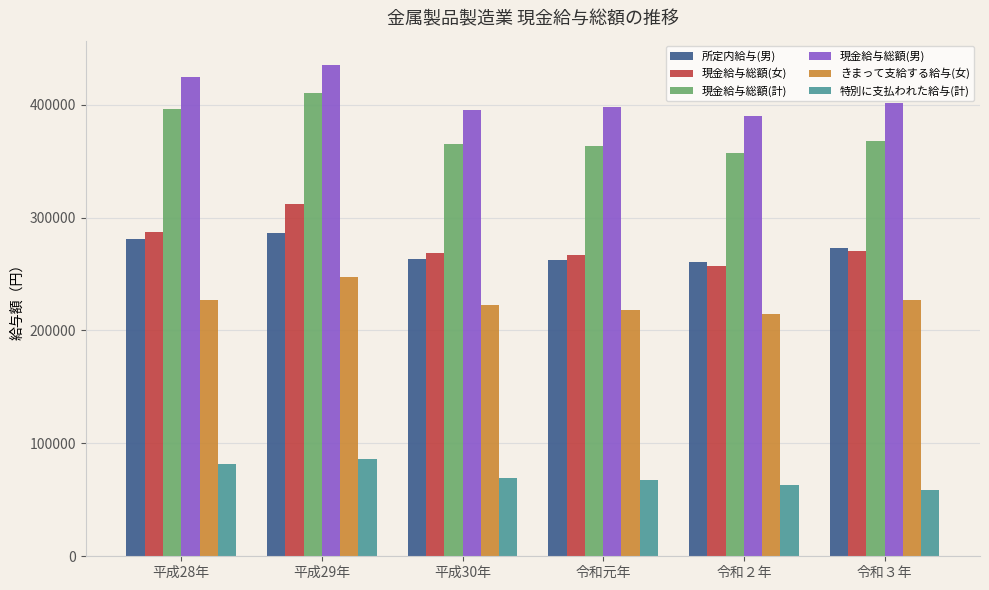

The value of 現金給与総額(計) at 平成29年 is 610841. True or false?

False